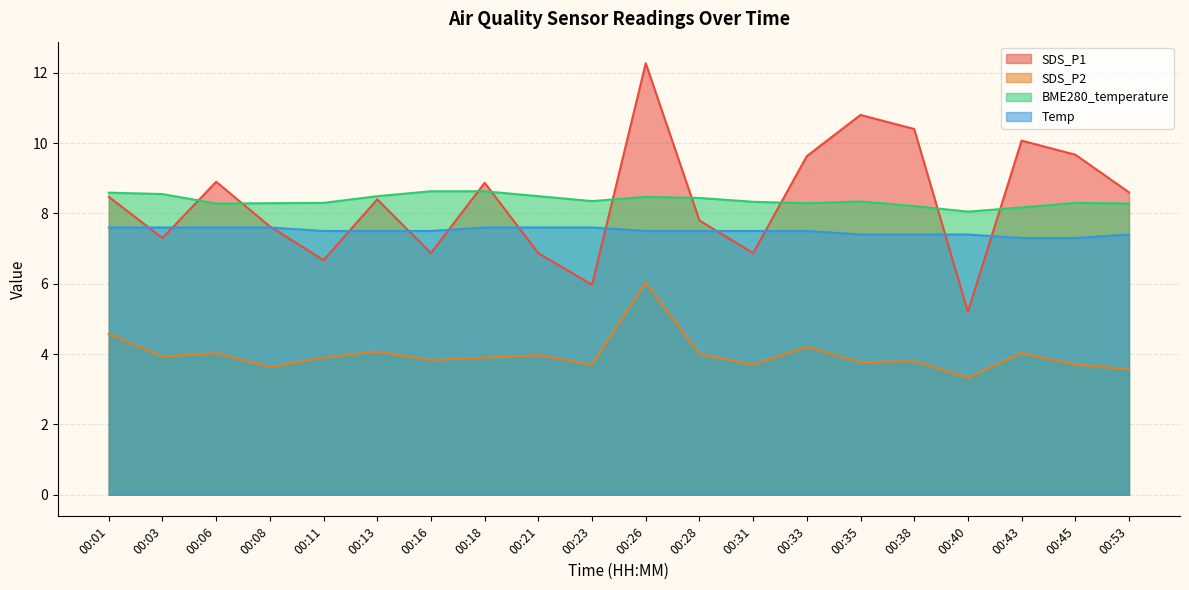

The SDS_P1 series shows 12.6 at 00:13. True or false?

False